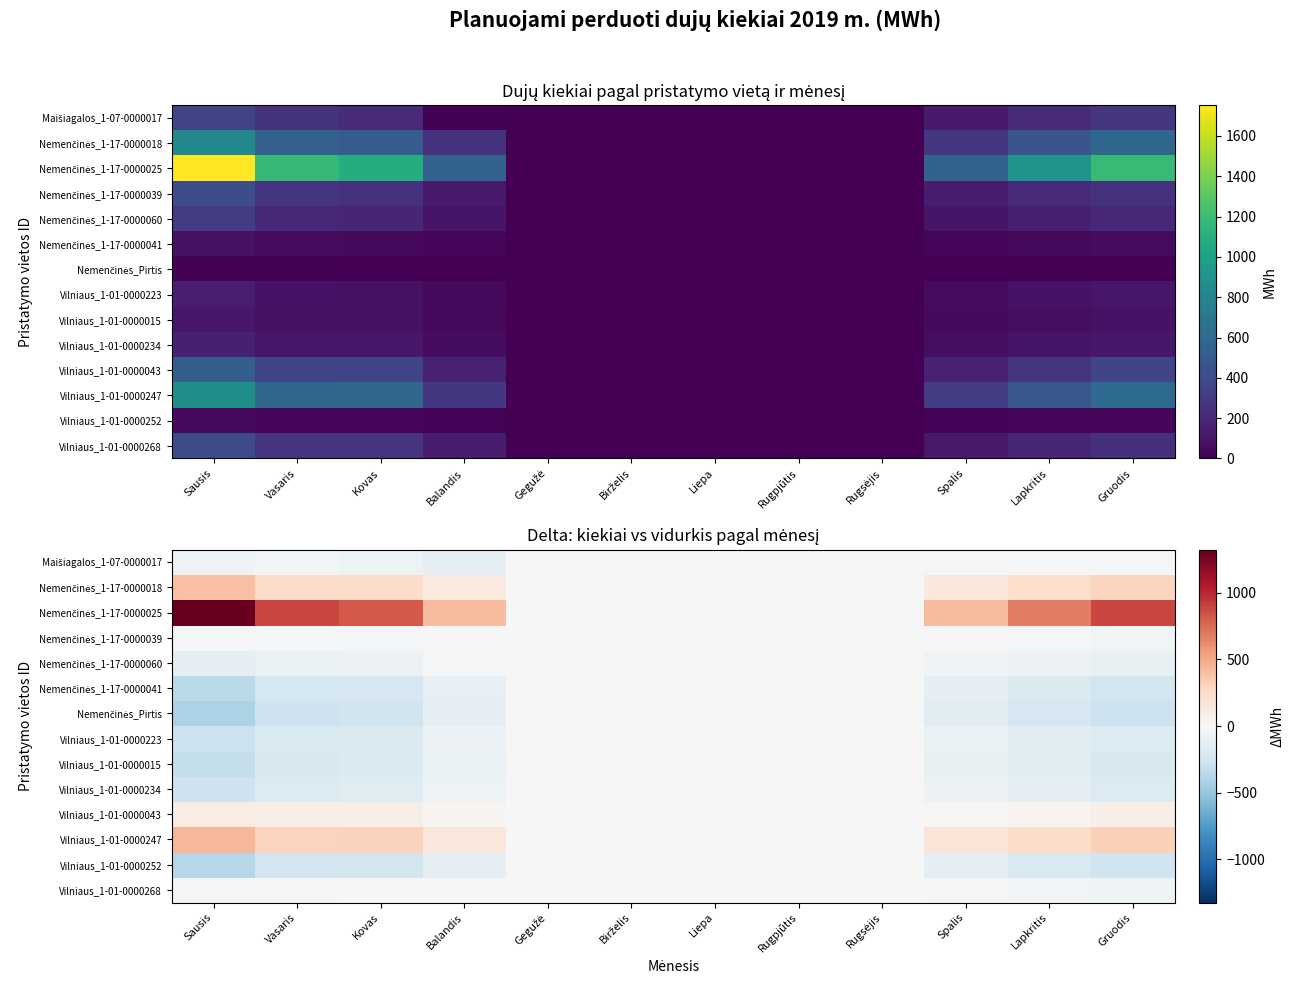

Read the Nemenčinės_1-17-0000039 value at Vasaris.

-25.5